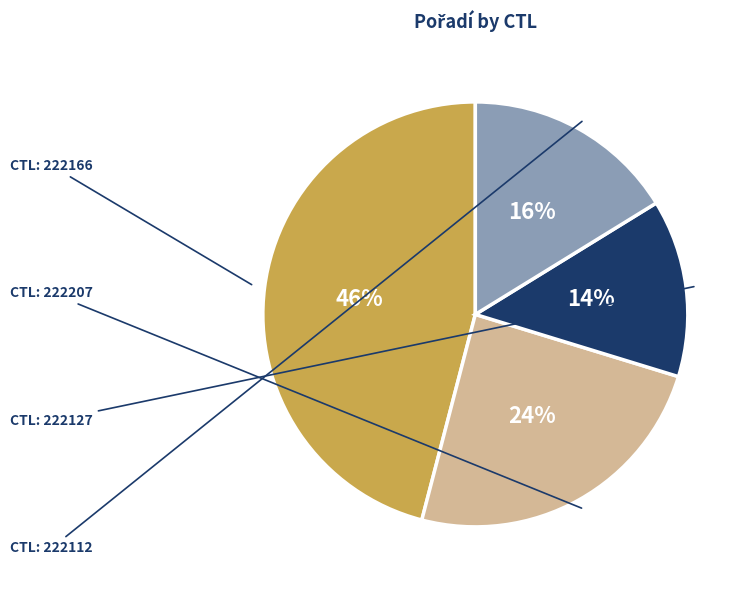

To the nearest percent, what is the difference between the largest and smallest slice percentages?

32%